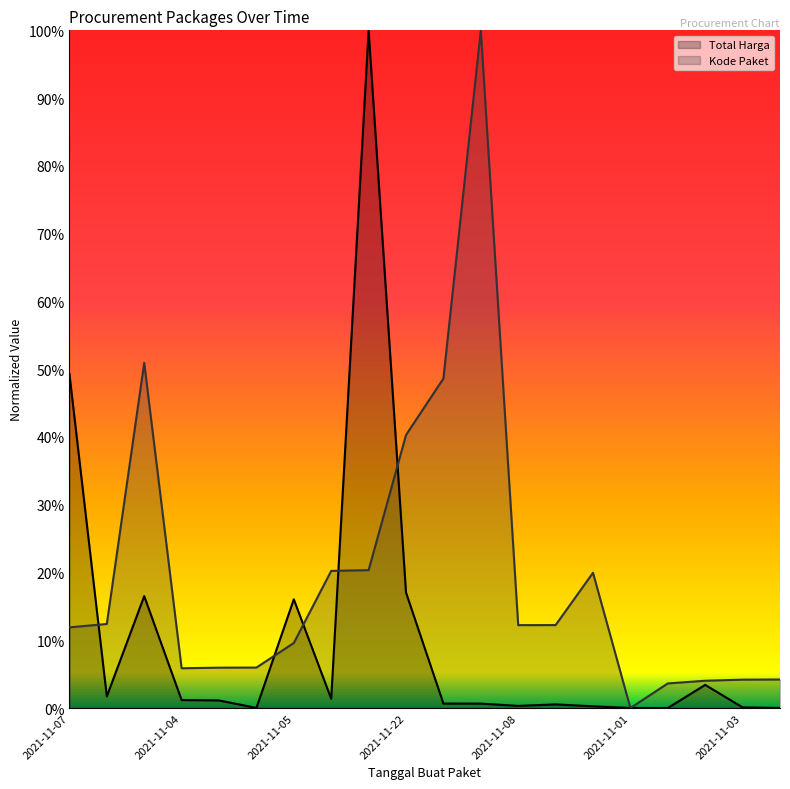

Which series has the largest range (max minus min)?

Total Harga